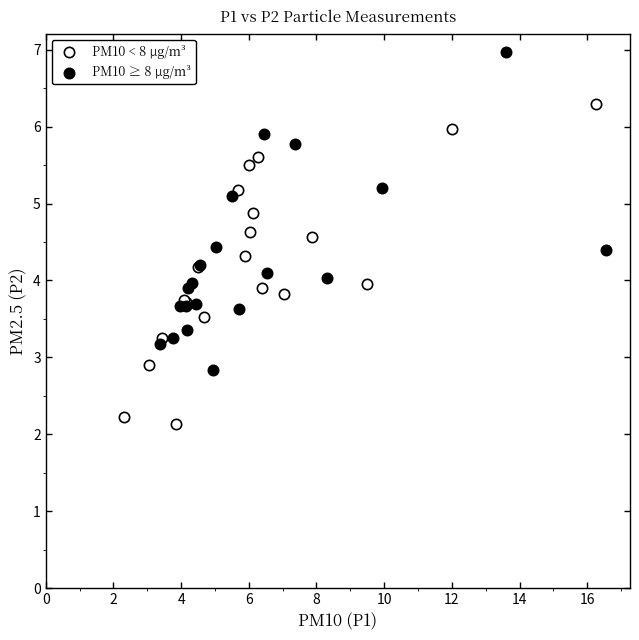

Which series reaches the maximum Y coordinate?

PM10 ≥ 8 µg/m³